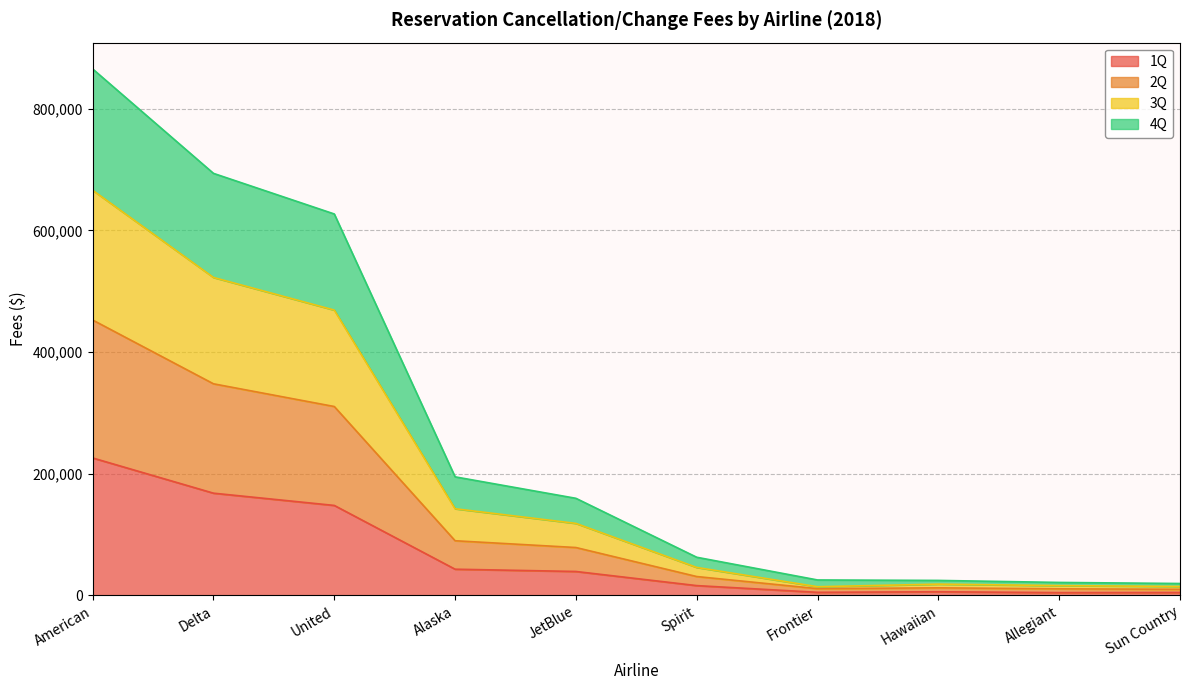

The value of 1Q at American is 226030.0. True or false?

True